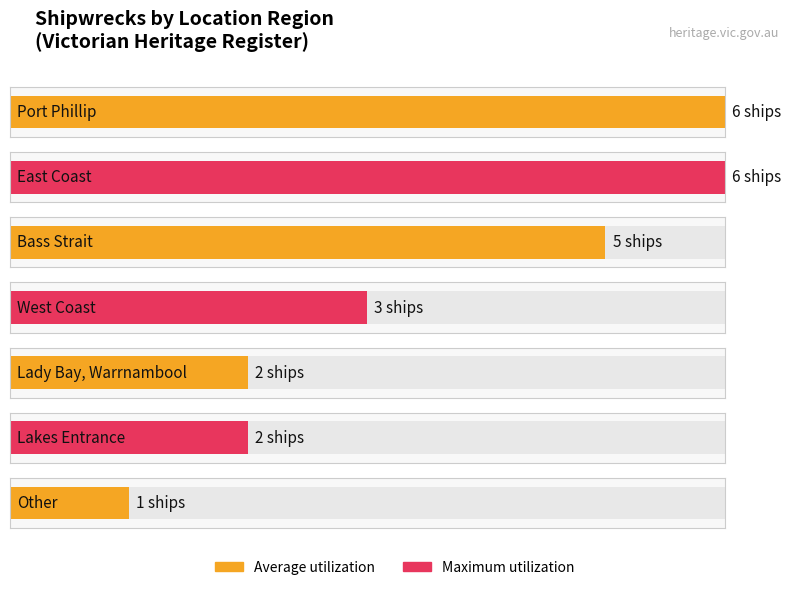

At which label is the value closest to 3?

West Coast